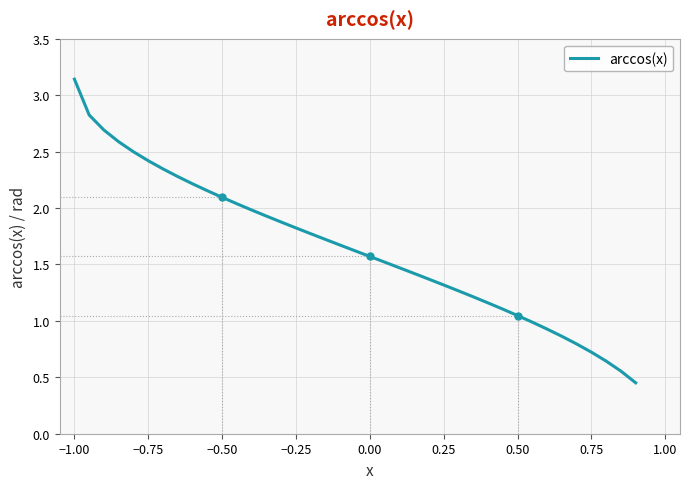

What is the difference between the maximum and minimum values?

2.7